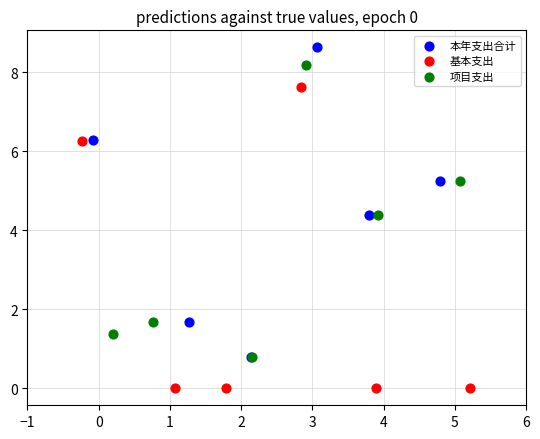

Which series contains the lowest Y value?

基本支出